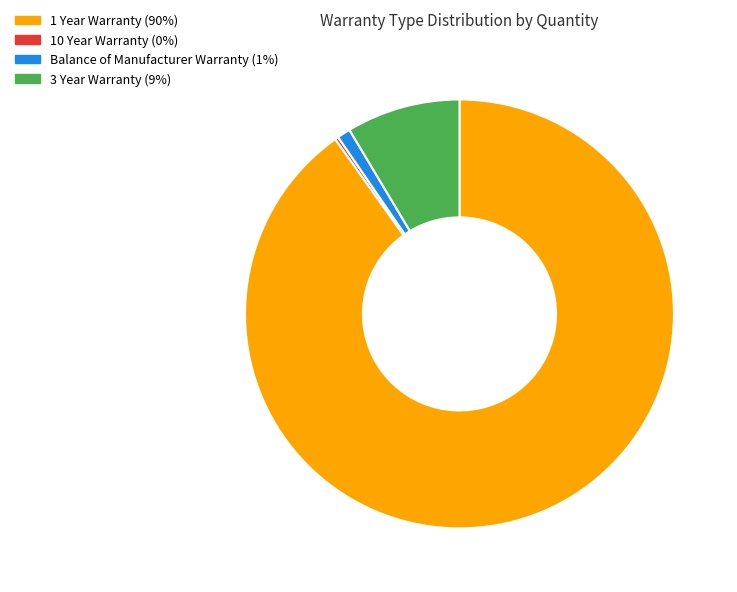

Does any single category account for the majority?

Yes